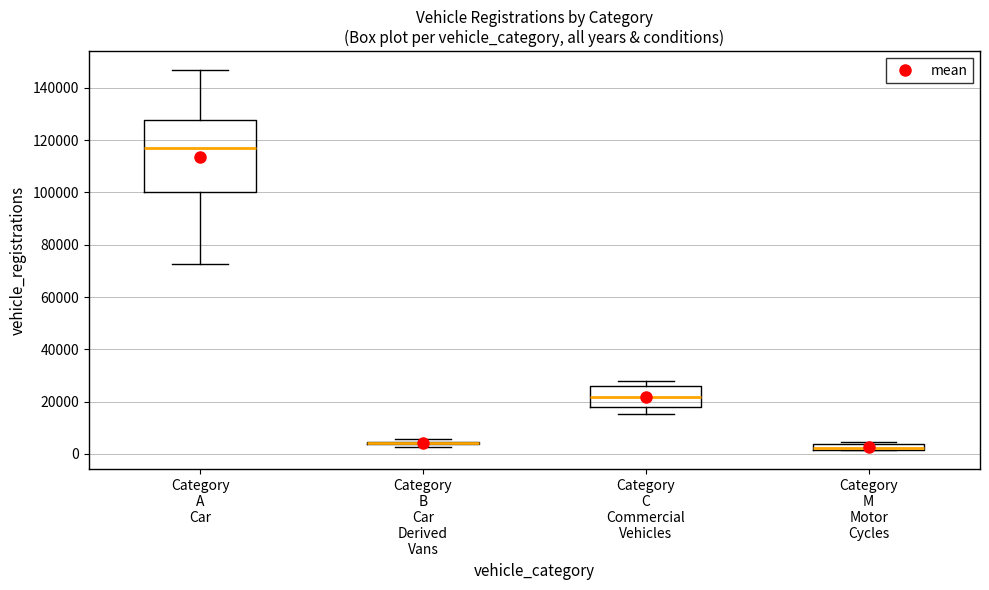

Which box is the tallest, from its lower edge to its upper edge?

Category A Car